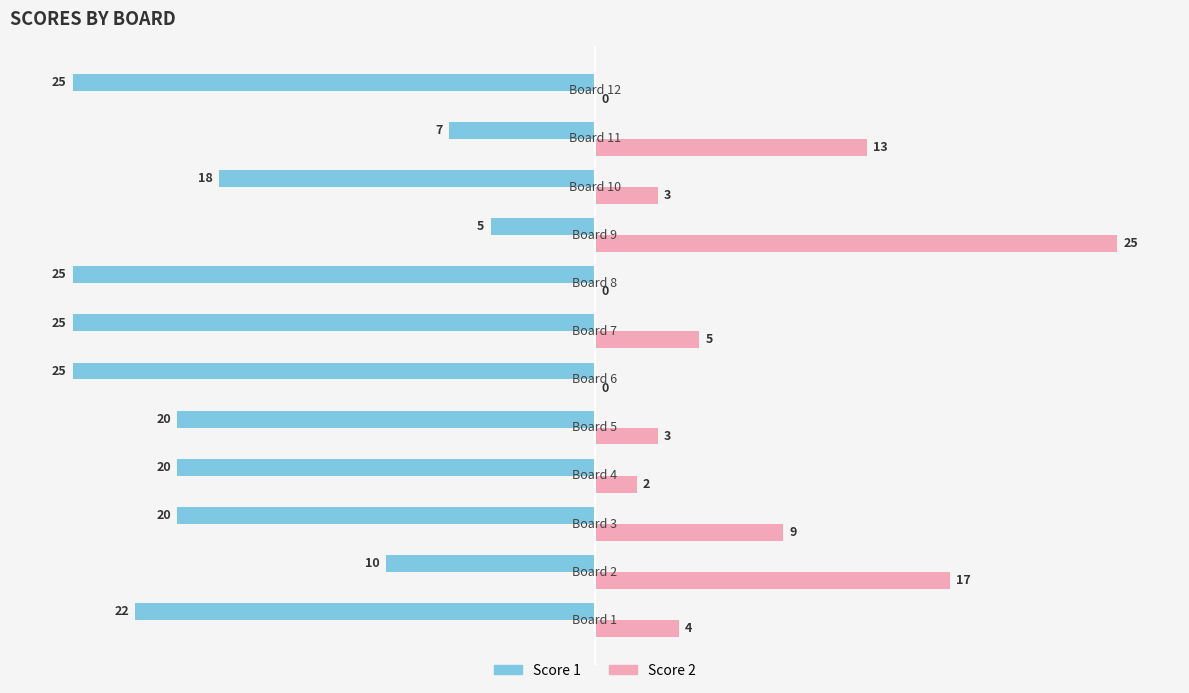

What is the maximum value shown in the chart?

25